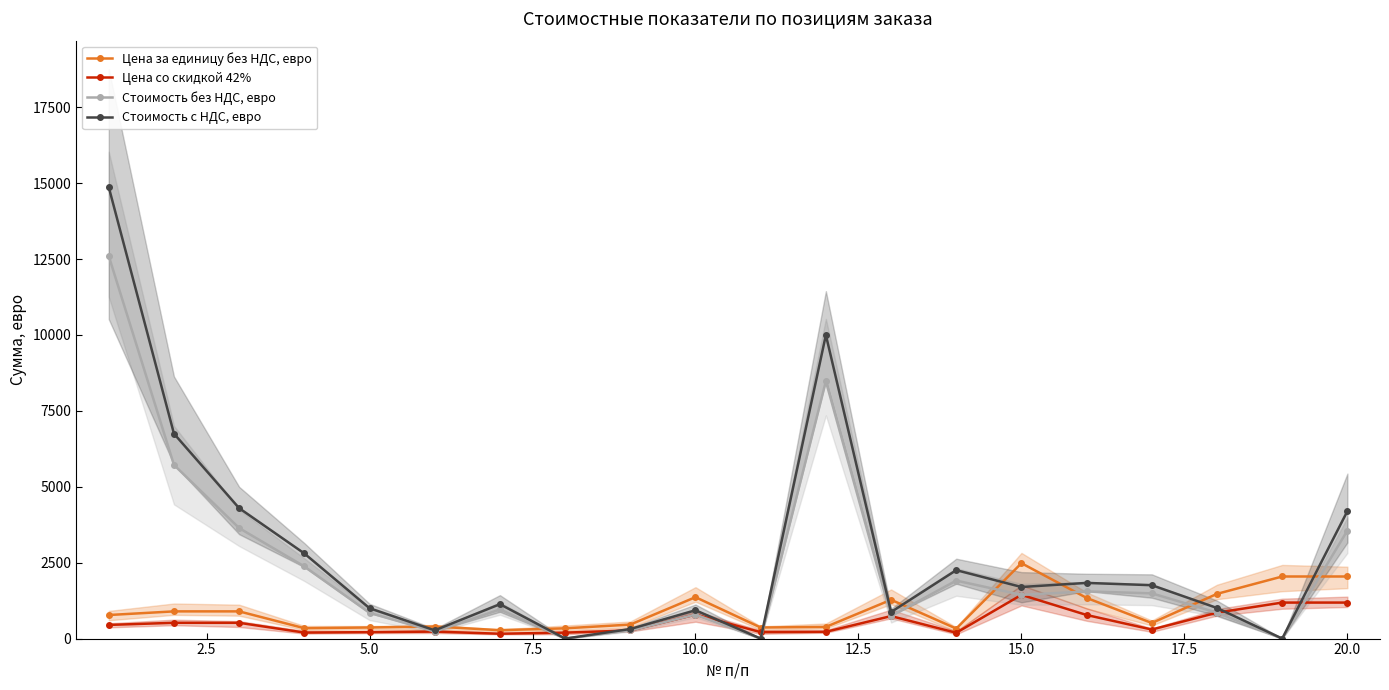

What is the highest value of the Цена со скидкой 42% series?

1440.0